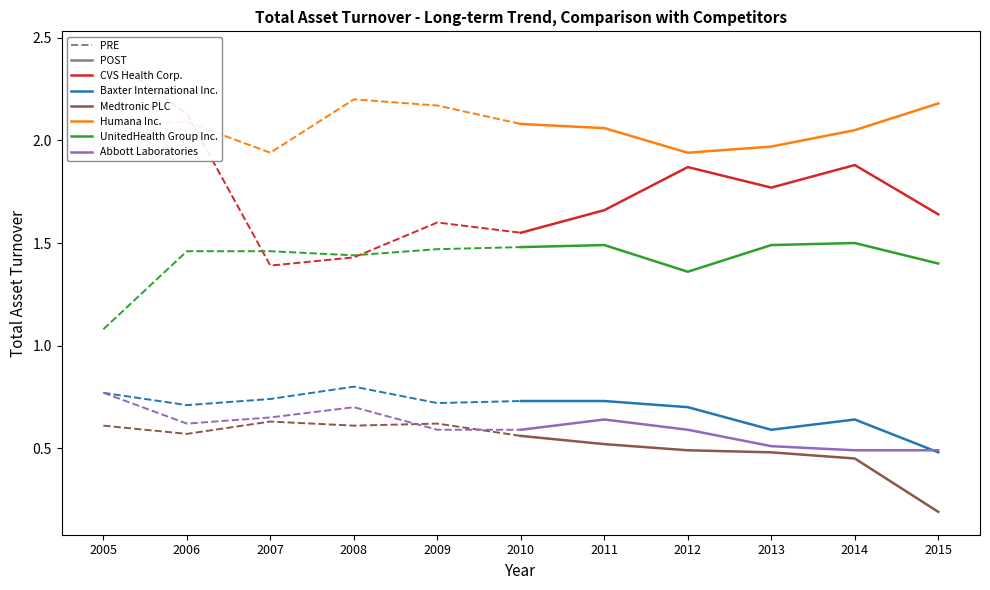

Count the number of data series in this chart.

6